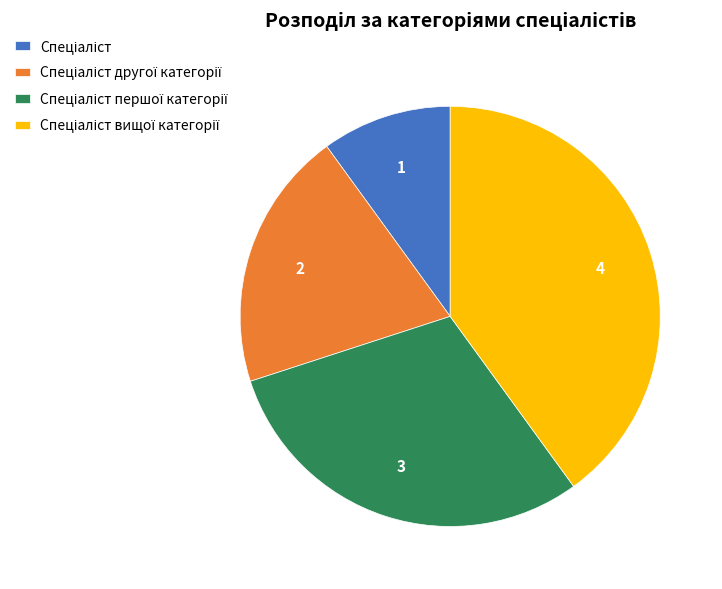

Is there a majority slice in this chart?

No